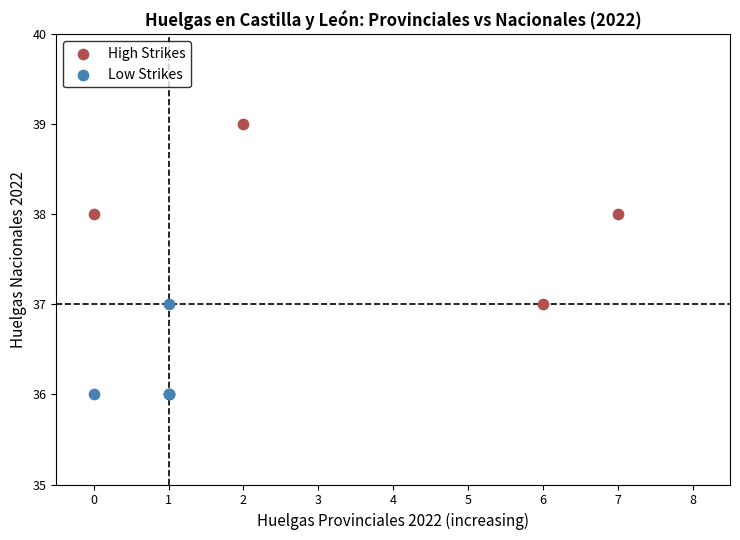

Which series has the largest Y range (max minus min)?

High Strikes